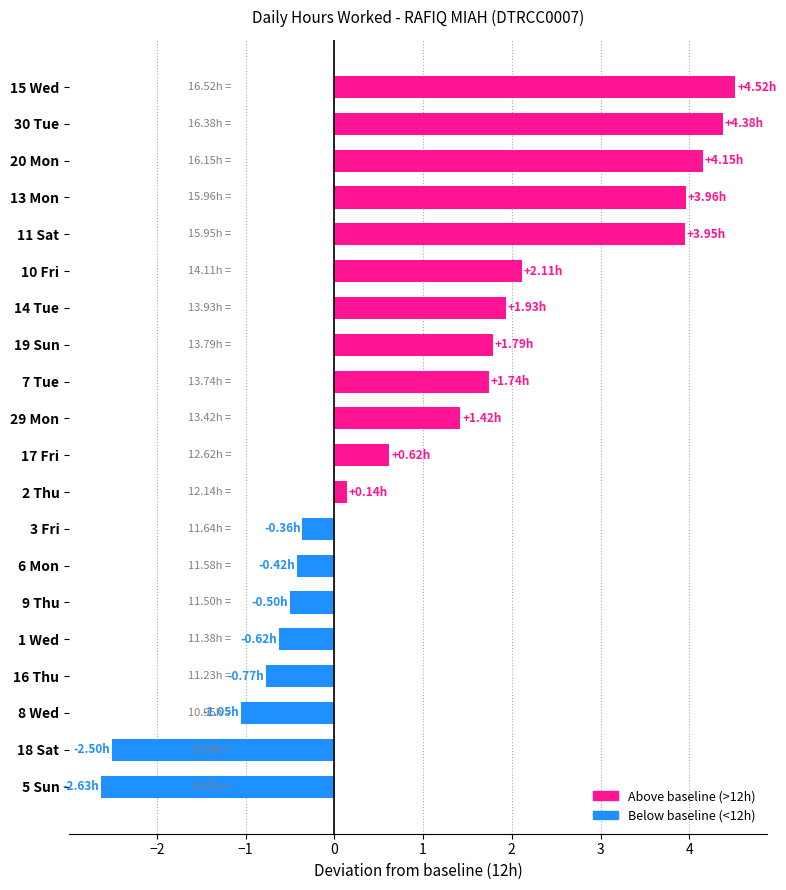

What is the change in value from 8 Wed to 17 Fri?

+1.7